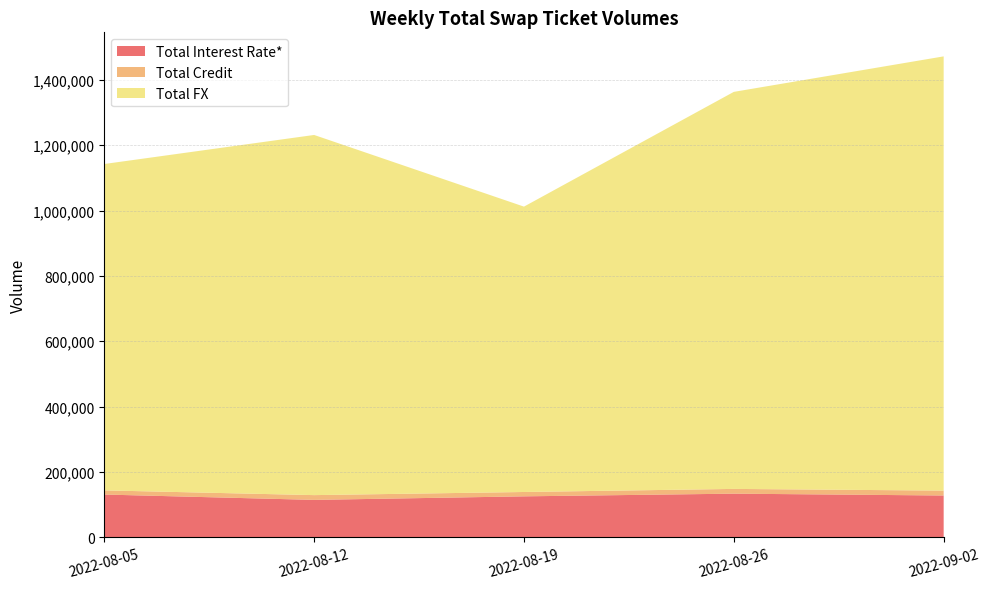

Reading left to right, list all the values displayed in this chart.

Total Interest Rate*: 2022-08-05=130740	2022-08-12=114360	2022-08-19=125208	2022-08-26=133428	2022-09-02=127779
Total Credit: 2022-08-05=12725	2022-08-12=14589	2022-08-19=13324	2022-08-26=14530	2022-09-02=14996
Total FX: 2022-08-05=999016	2022-08-12=1102447	2022-08-19=873521	2022-08-26=1215335	2022-09-02=1329150